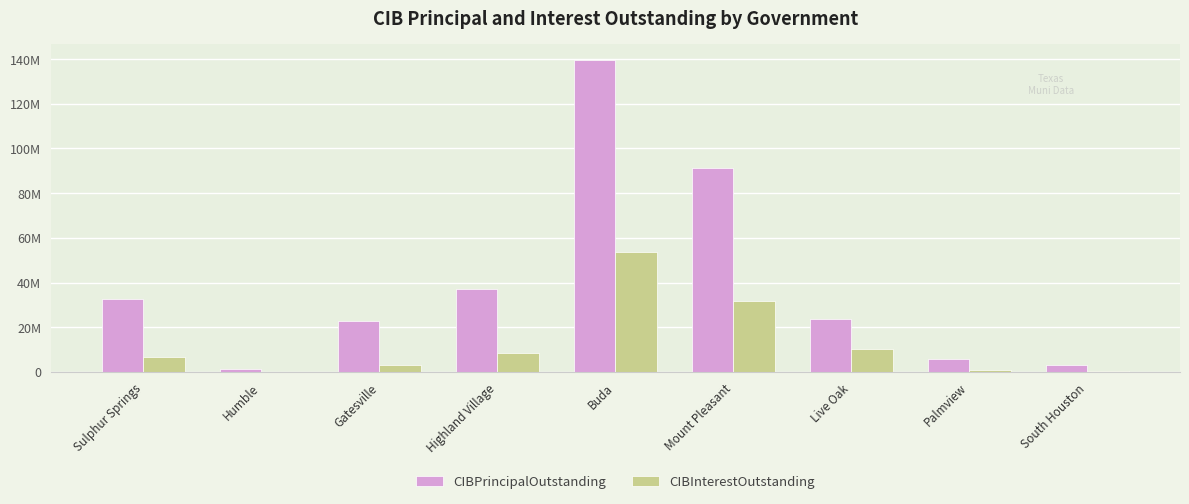

Which series has the widest spread of values?

CIBPrincipalOutstanding